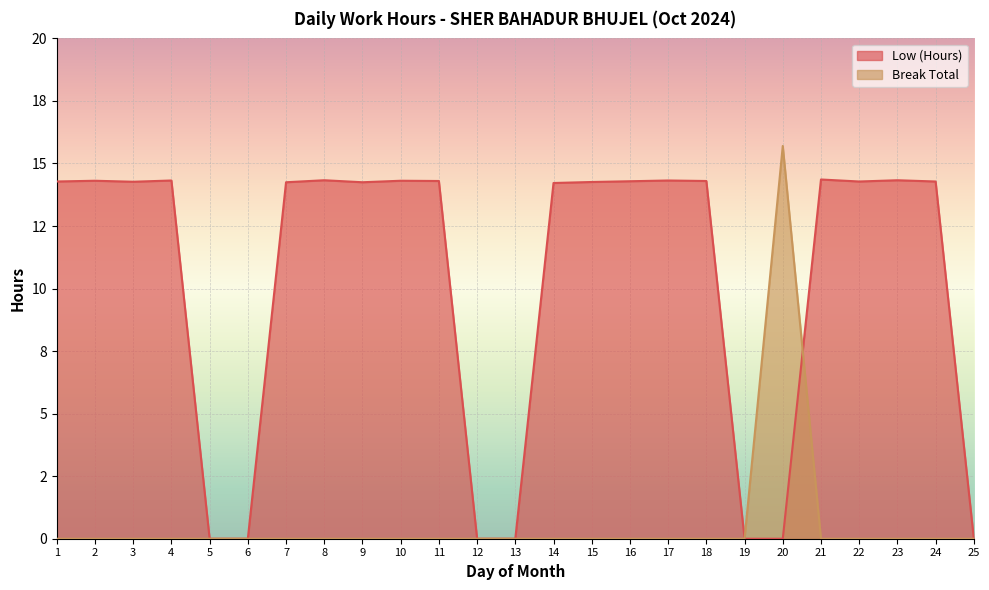

What is the difference between the highest and lowest values at 7?

14.2